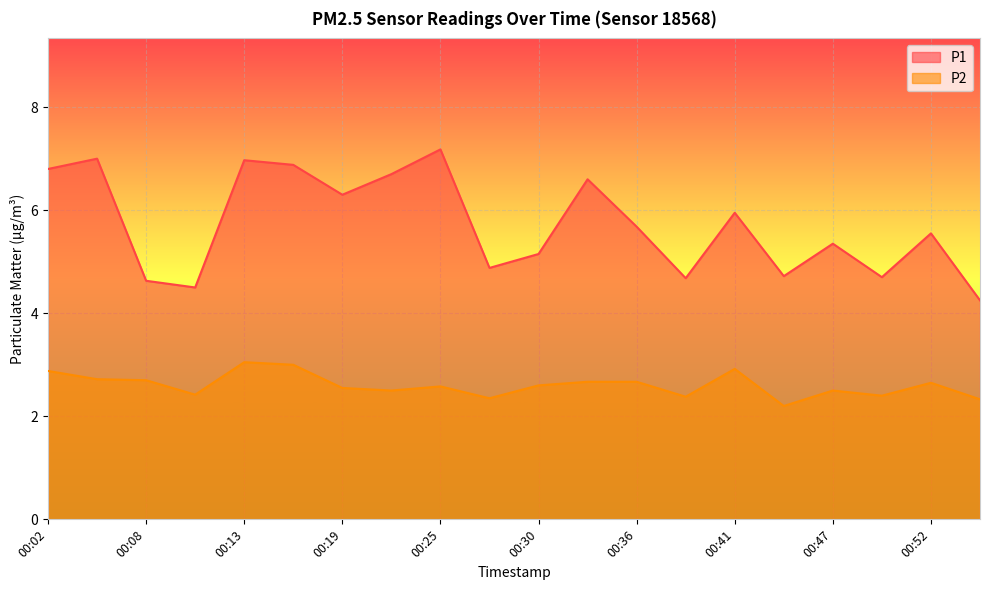

Reading right to left, extract all data points from this chart.

P1: 4.2	5.5	4.7	5.3	4.7	6.0	4.7	5.7	6.6	5.2	4.9	7.2	6.7	6.3	6.9	7.0	4.5	4.6	7.0	6.8
P2: 2.3	2.6	2.4	2.5	2.2	2.9	2.4	2.7	2.7	2.6	2.4	2.6	2.5	2.5	3.0	3.0	2.4	2.7	2.7	2.9